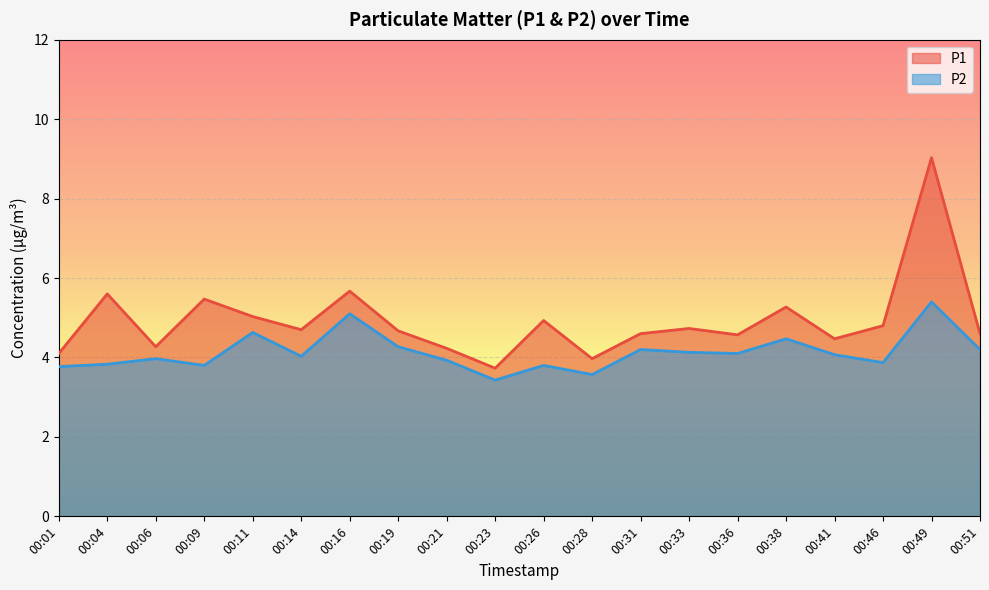

True or false: P1 and P2 intersect in this chart.

False